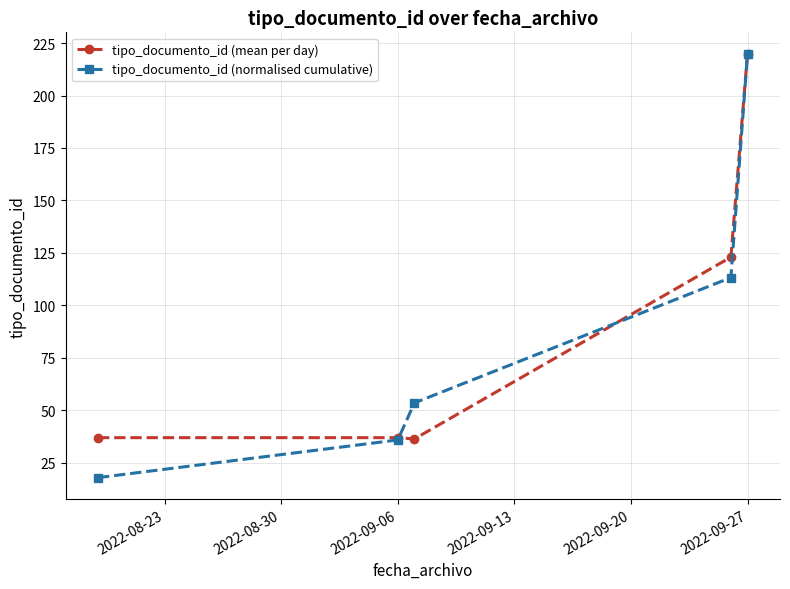

What is the sum of all tipo_documento_id (normalised cumulative) values?

440.7